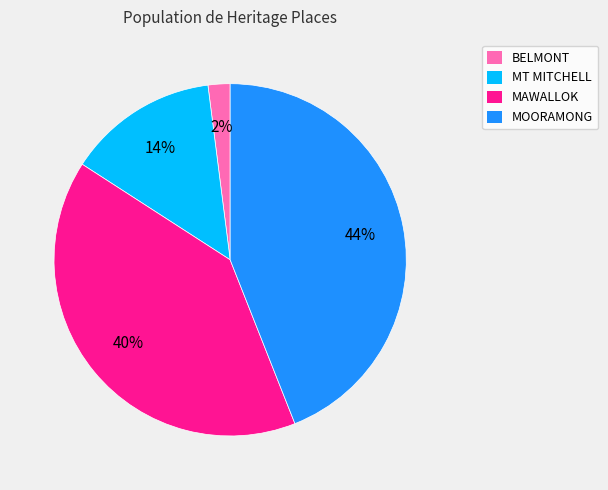

To the nearest percent, what is the average slice percentage?

25%